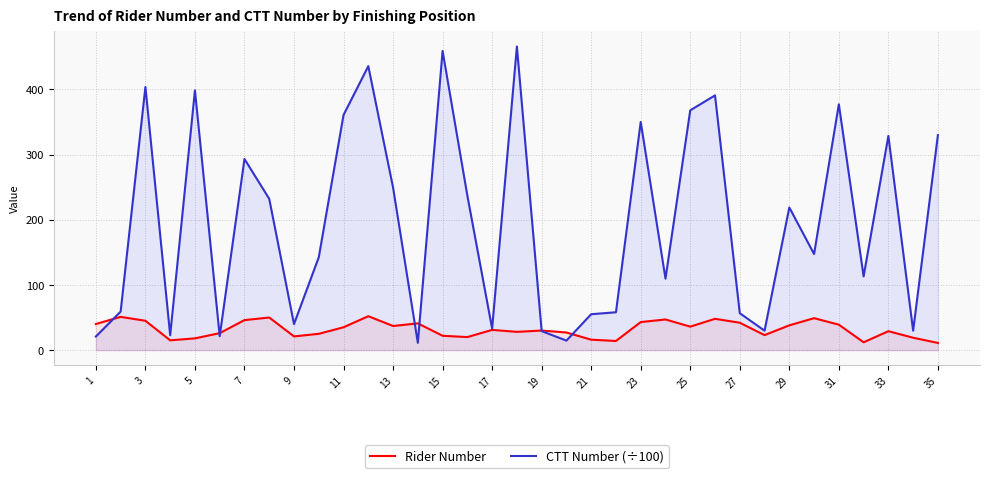

The Rider Number series shows 83.5 at 15. True or false?

False